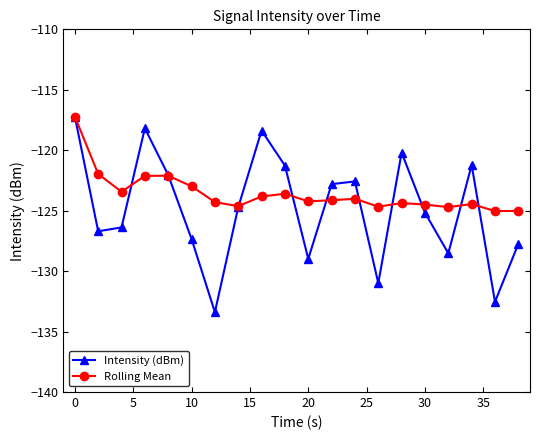

Which series has the largest total across all categories?

Rolling Mean